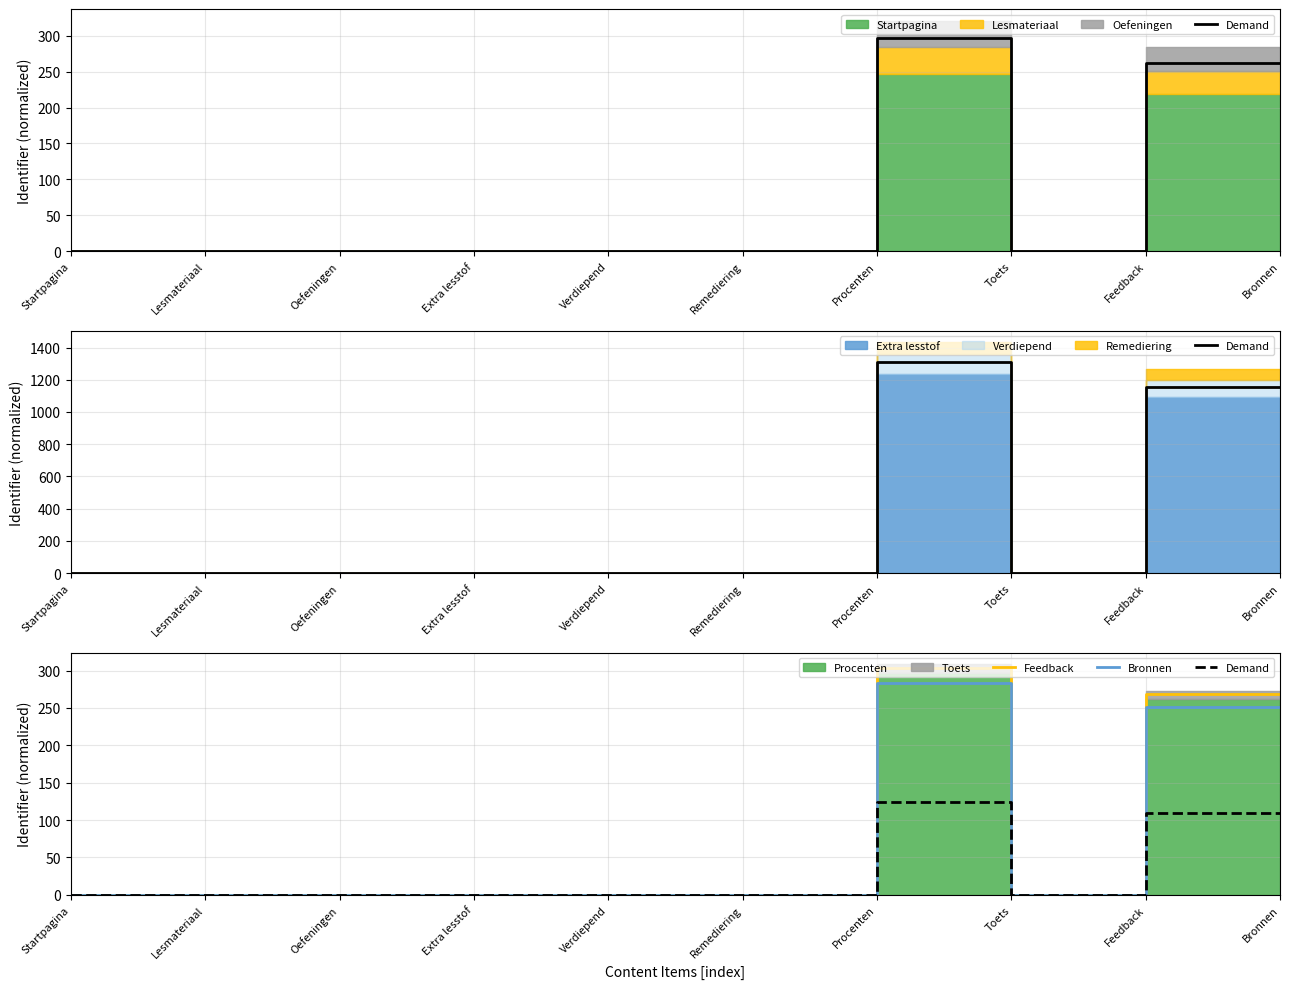

What is the label of the 4th point from the right?

Procenten